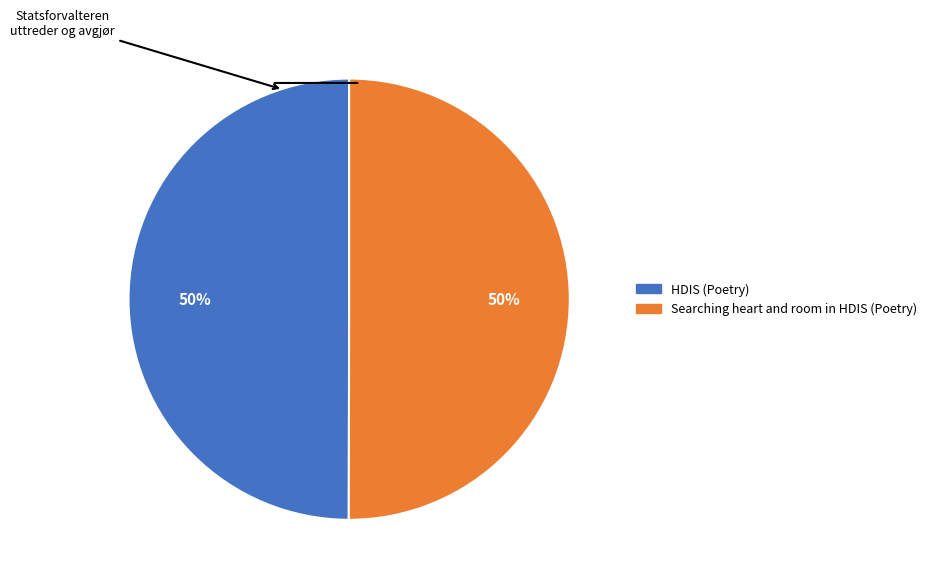

Is it true that HDIS (Poetry) is 50% of the pie?

True